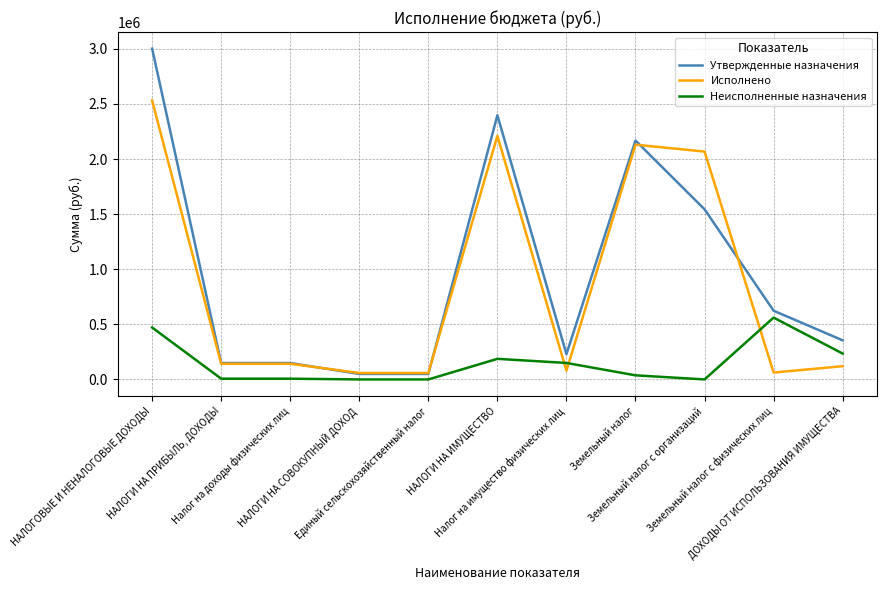

What is the difference between the maximum and minimum values in the Утвержденные назначения series?

2952916.0